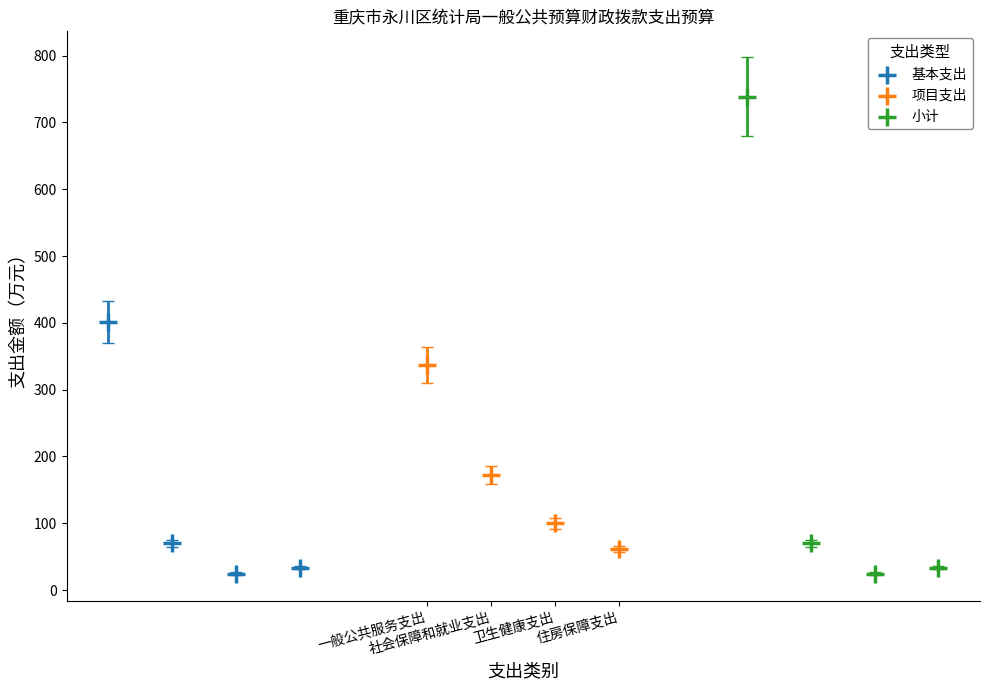

Which series has the widest spread of Y values?

小计